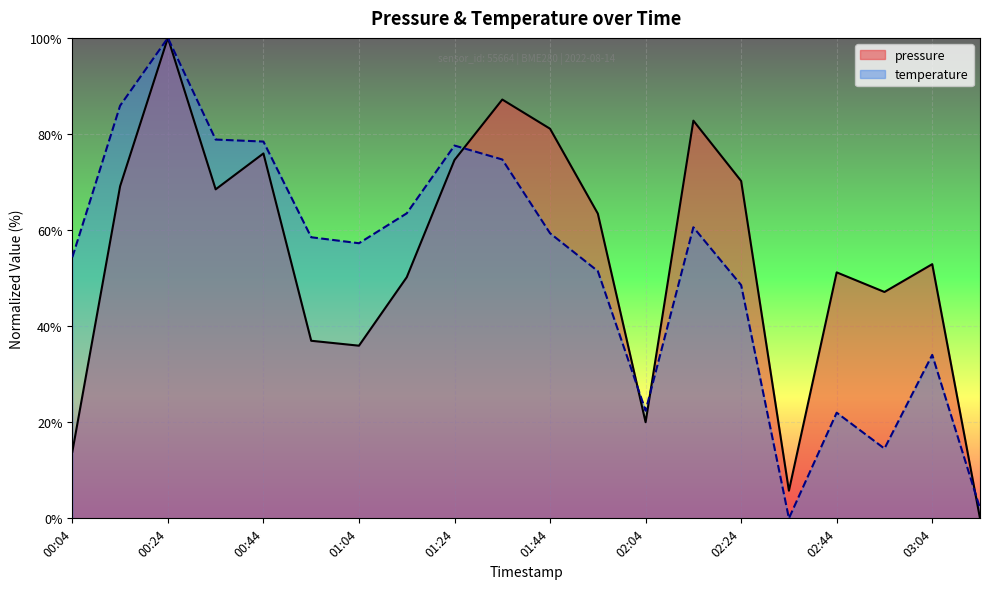

True or false: temperature has a value of 12.1 at 02:04.

False